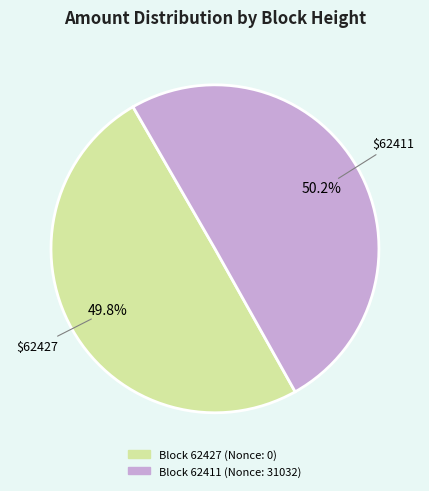

Is there any slice that represents more than half of the pie?

Yes